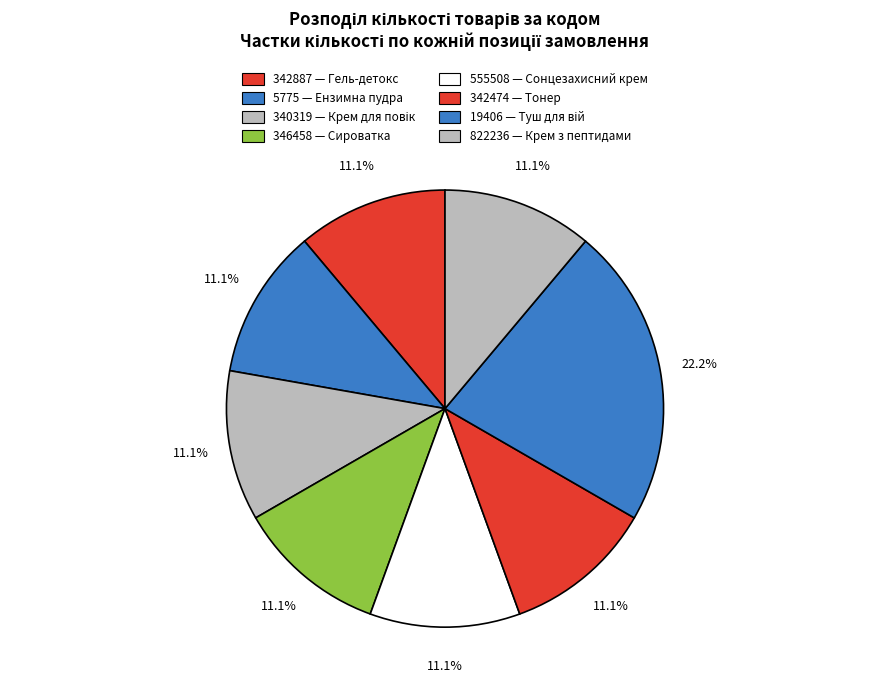

What is the ratio of the value at 346458 to the value at 340319?

1.0